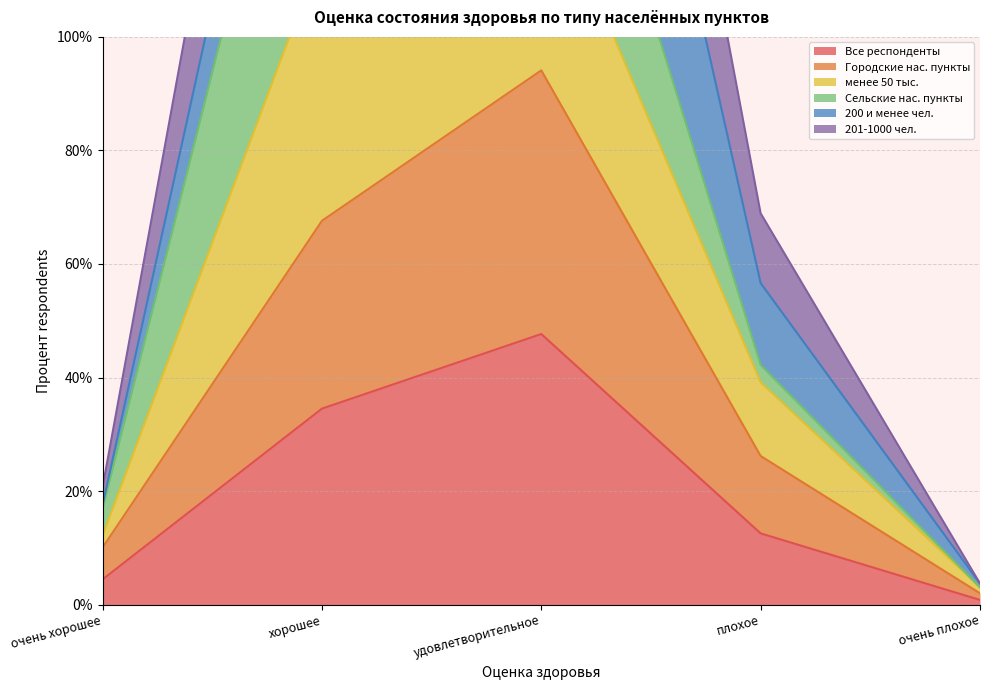

The value of Все респонденты at удовлетворительное is 28.5. True or false?

False